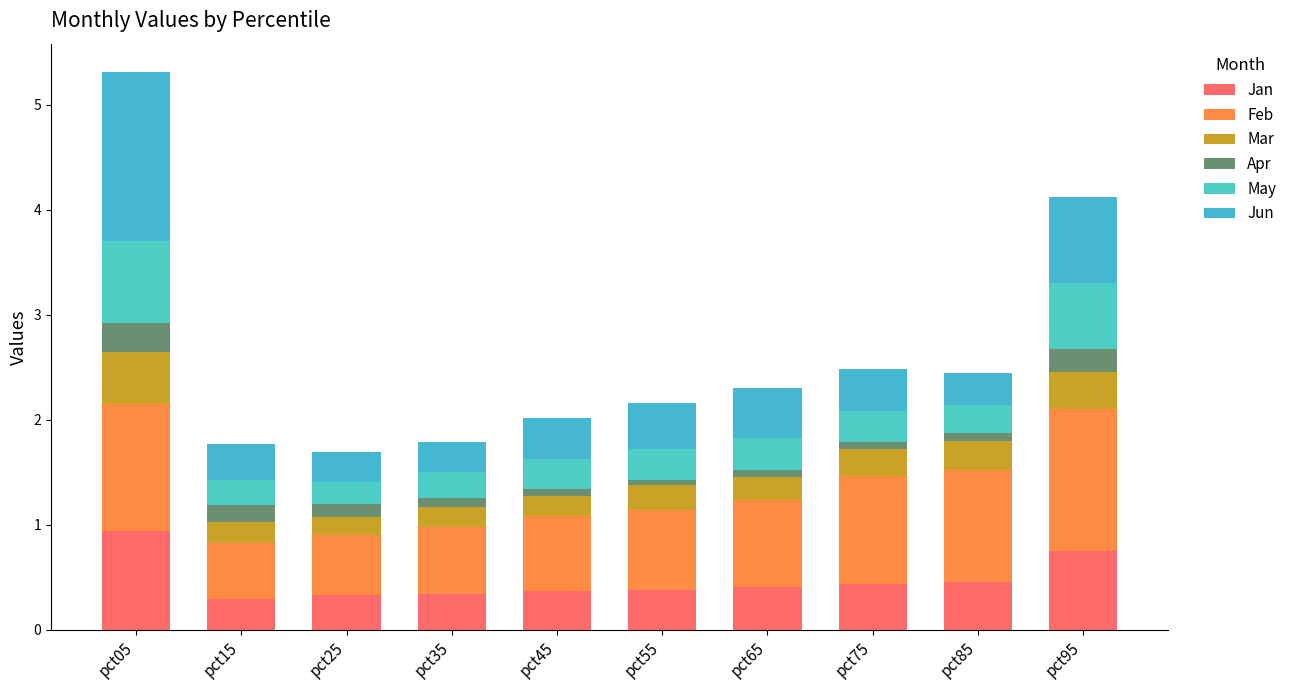

What is the total value across all series at pct45?

2.0